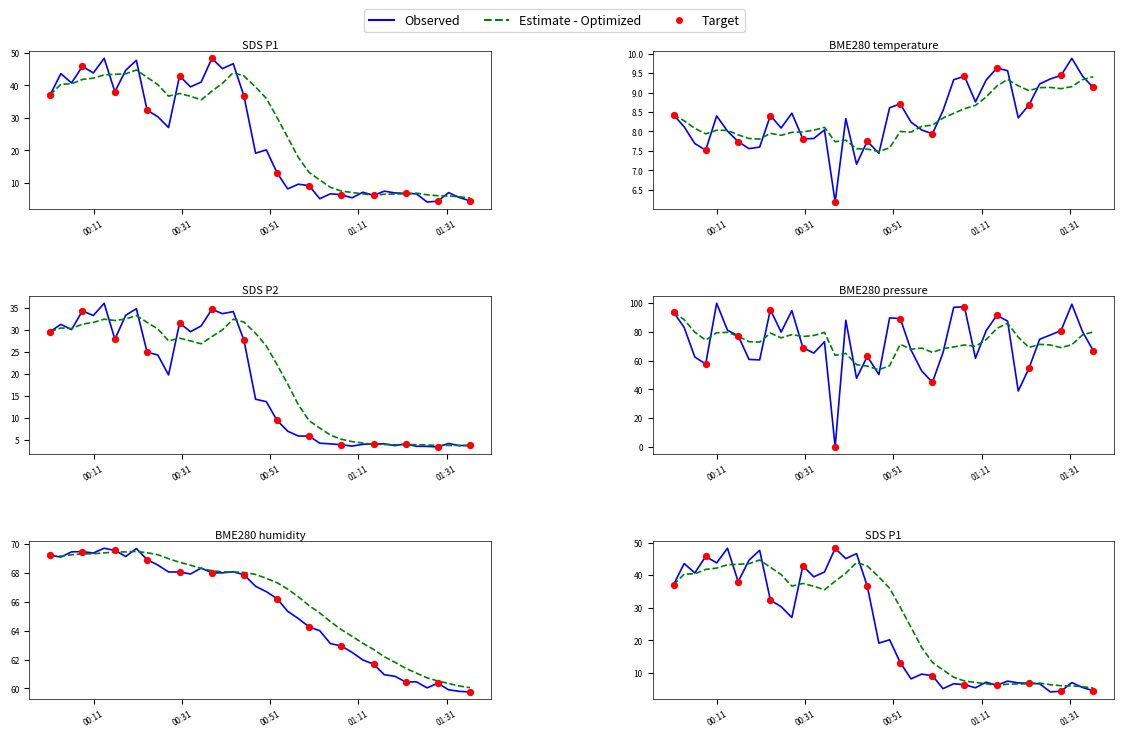

Which series contains the highest Y value?

BME280_pressure